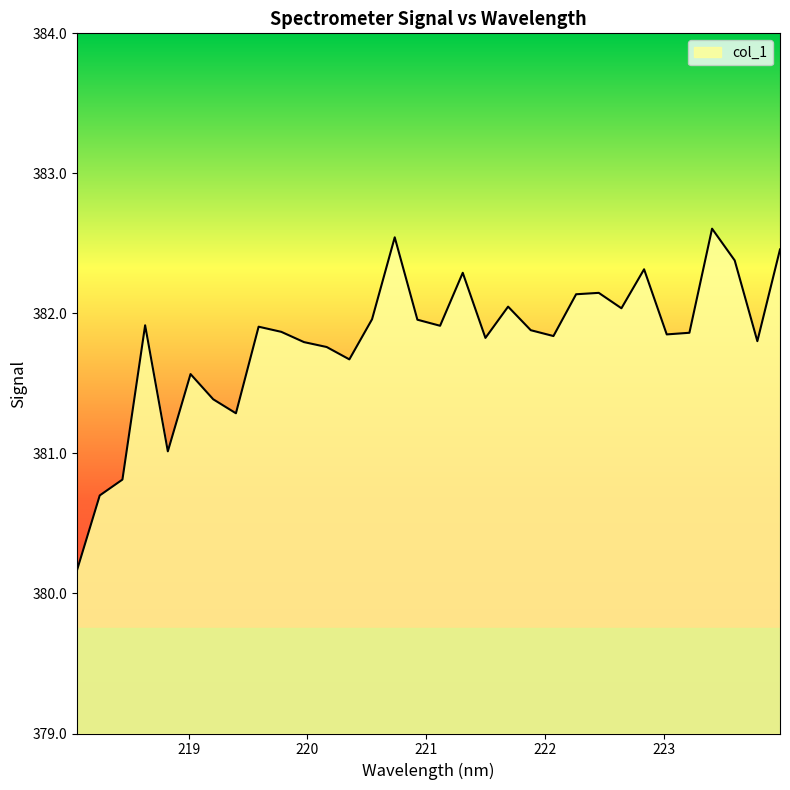

What is the minimum value shown in the chart?

380.2